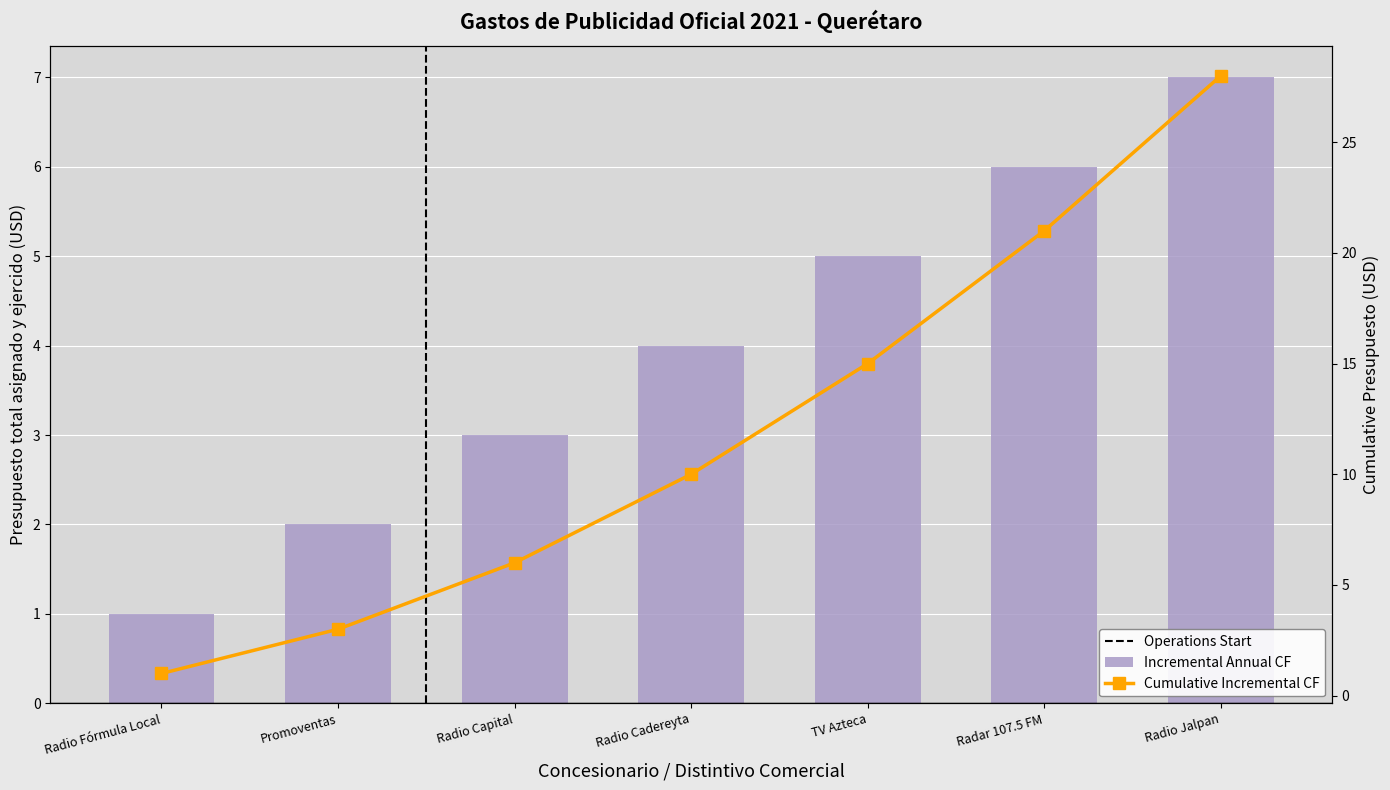

Is it true that the value at Promoventas is 3?

False